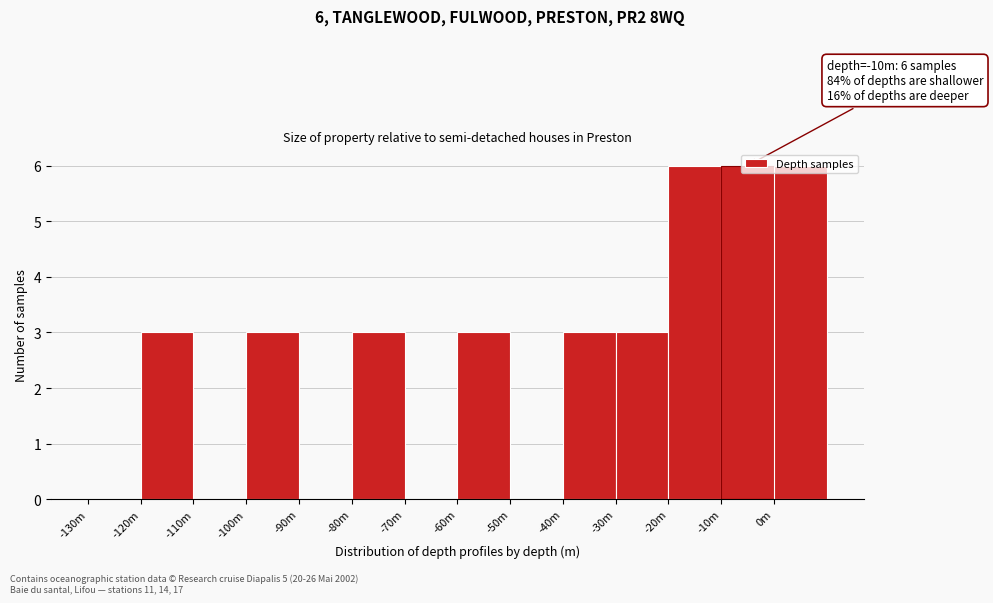

What is the maximum value shown in the chart?

6